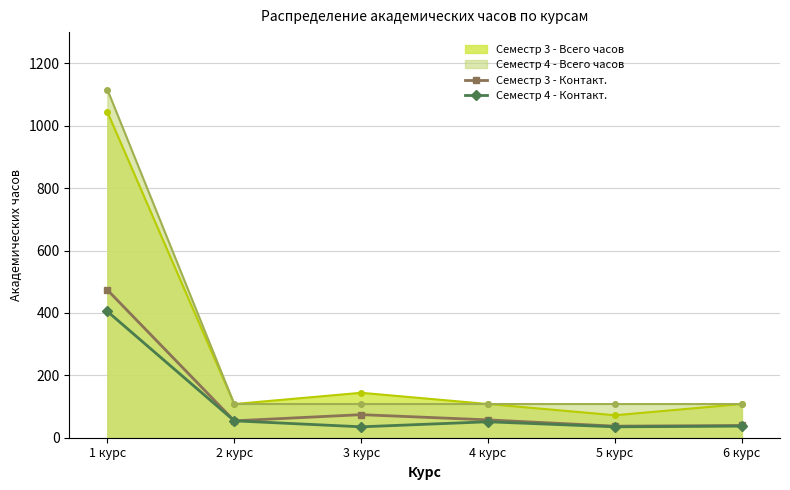

Rank the series by their maximum value, from lowest to highest.

Семестр 4 - Контакт., Семестр 3 - Контакт., Семестр 3 - Всего часов, Семестр 4 - Всего часов